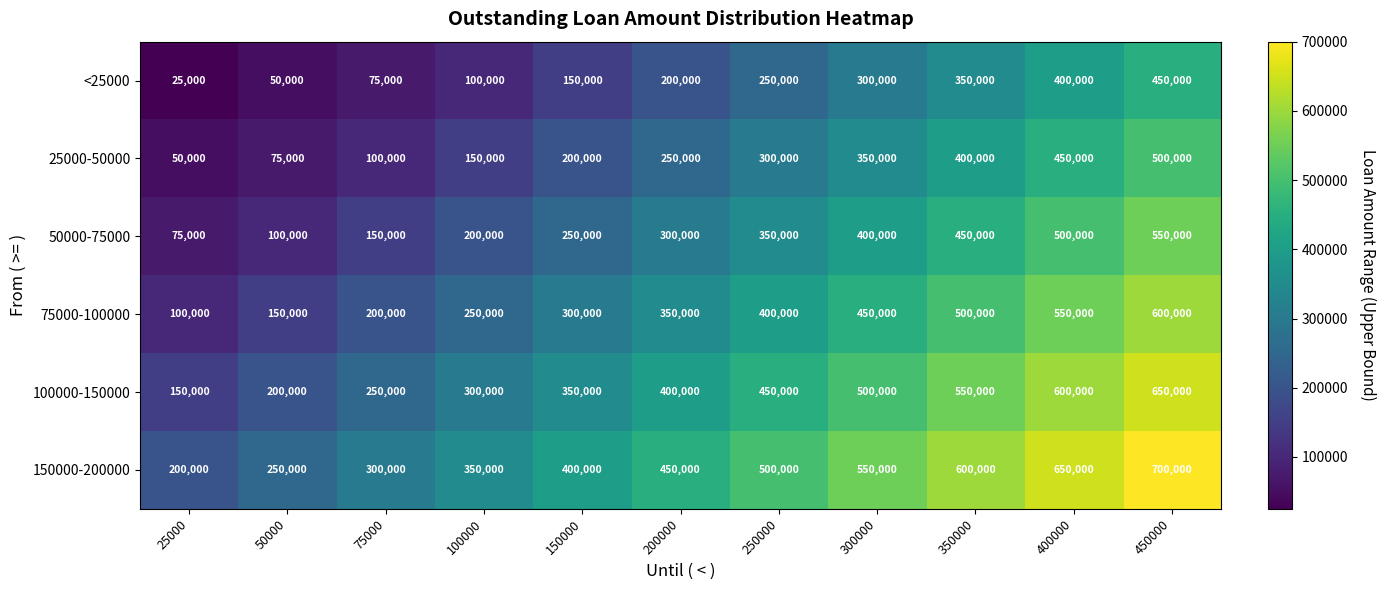

The value of <25000 at 100000 is 100000. True or false?

True